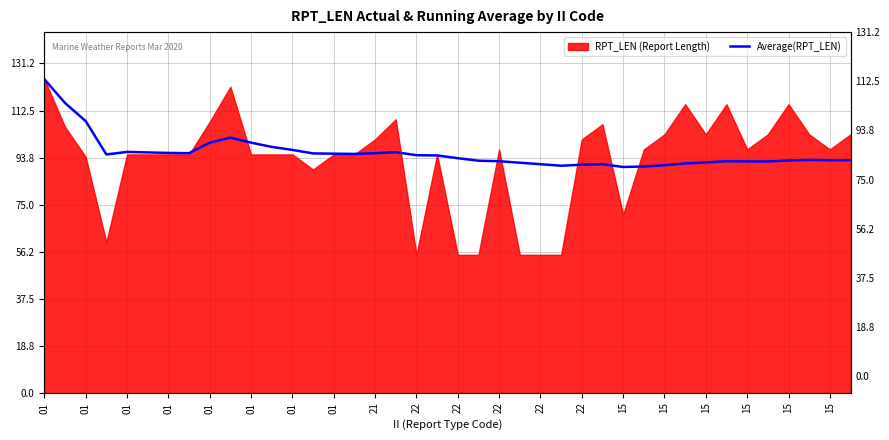

Is it true that the value at 15 is 33.4?

False